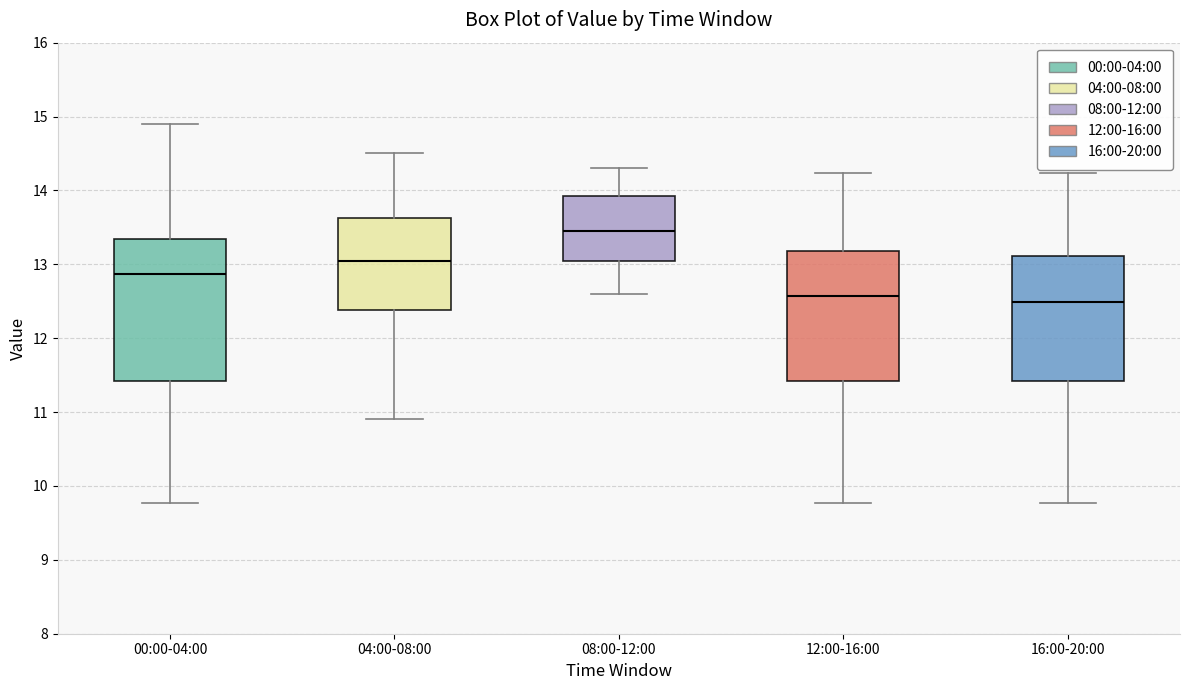

Where does the upper whisker of the box for 04:00-08:00 end on the y-axis? The values are not printed on the chart, so give them approximately, as read against the axis.

14.5